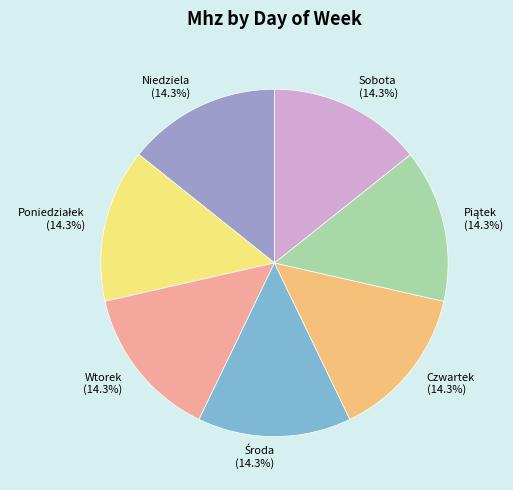

To the nearest percent, what is the average slice percentage?

14%